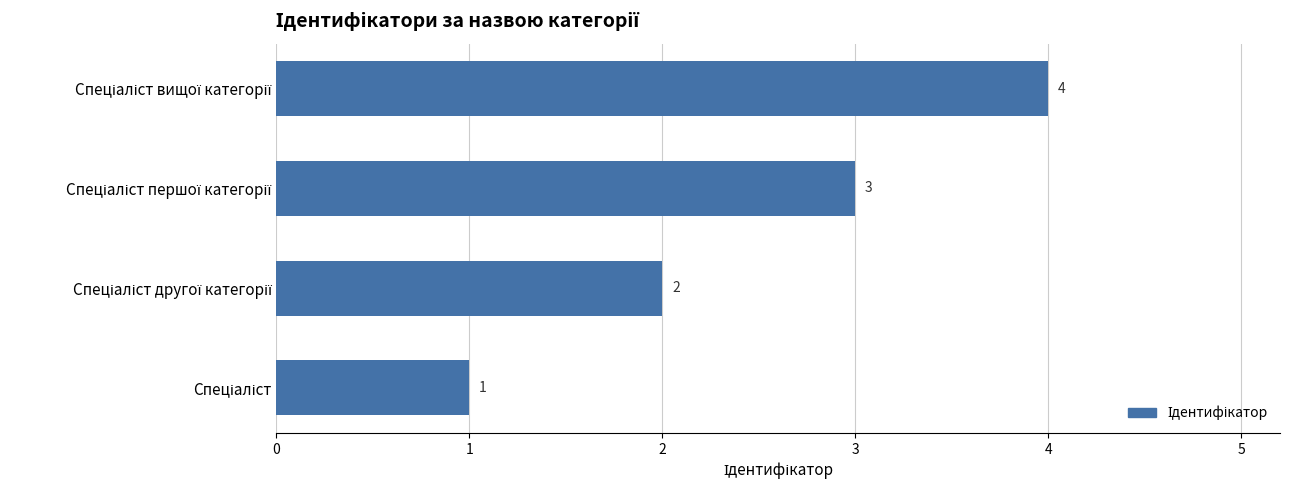

What is the difference between the maximum and minimum values?

3